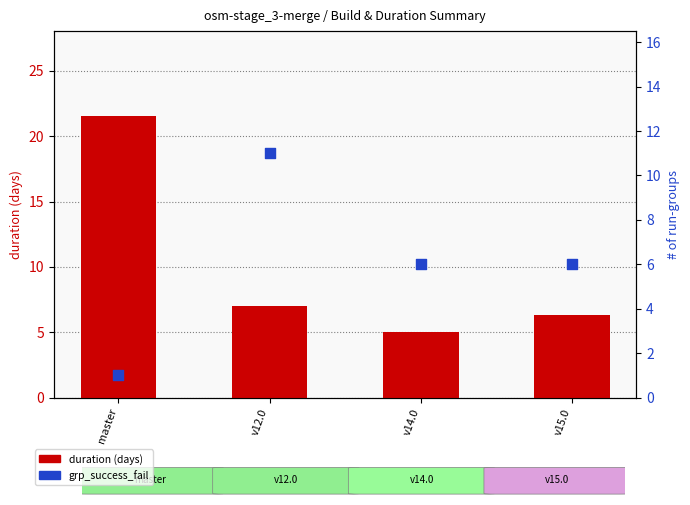

What are all the series names shown in the legend?

duration (days), grp_success_fail